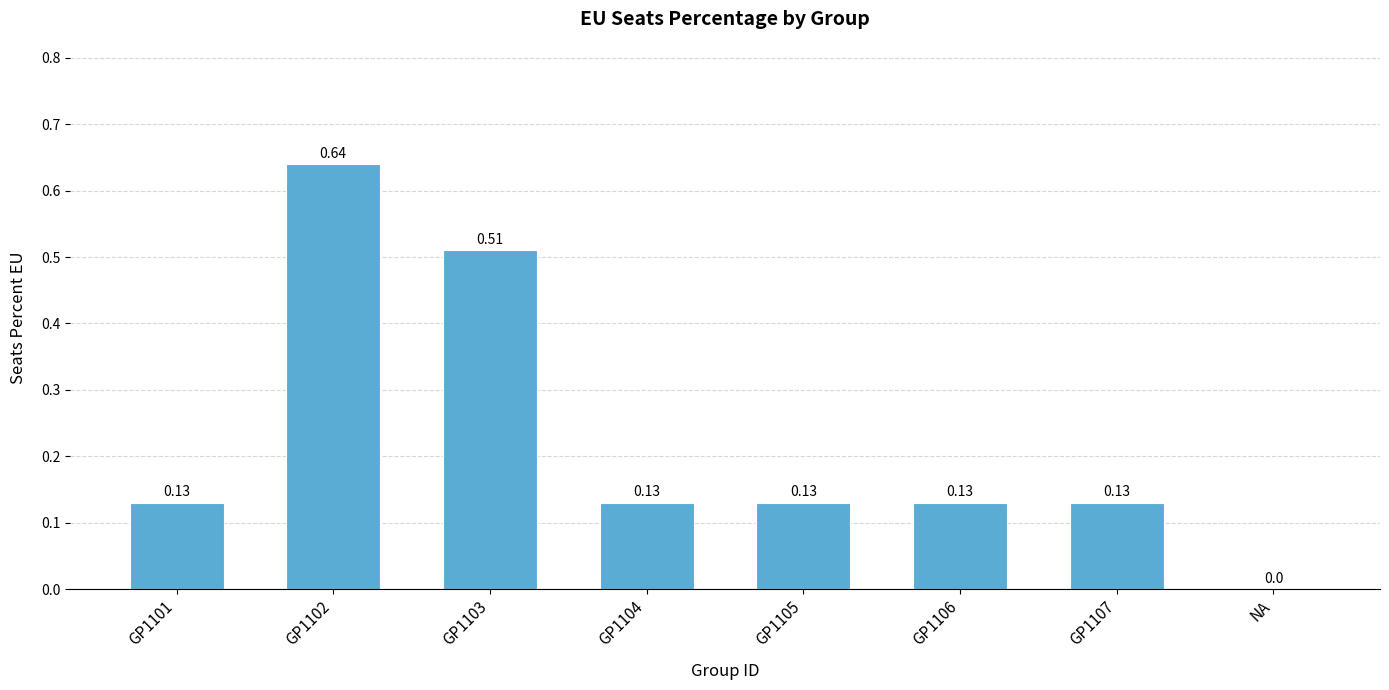

At which label is the value closest to 0?

NA